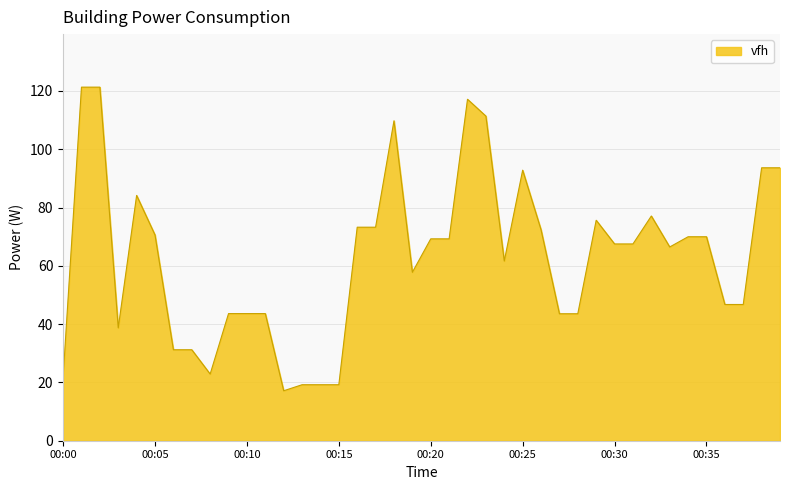

What is the difference between the maximum and minimum values?

104.2